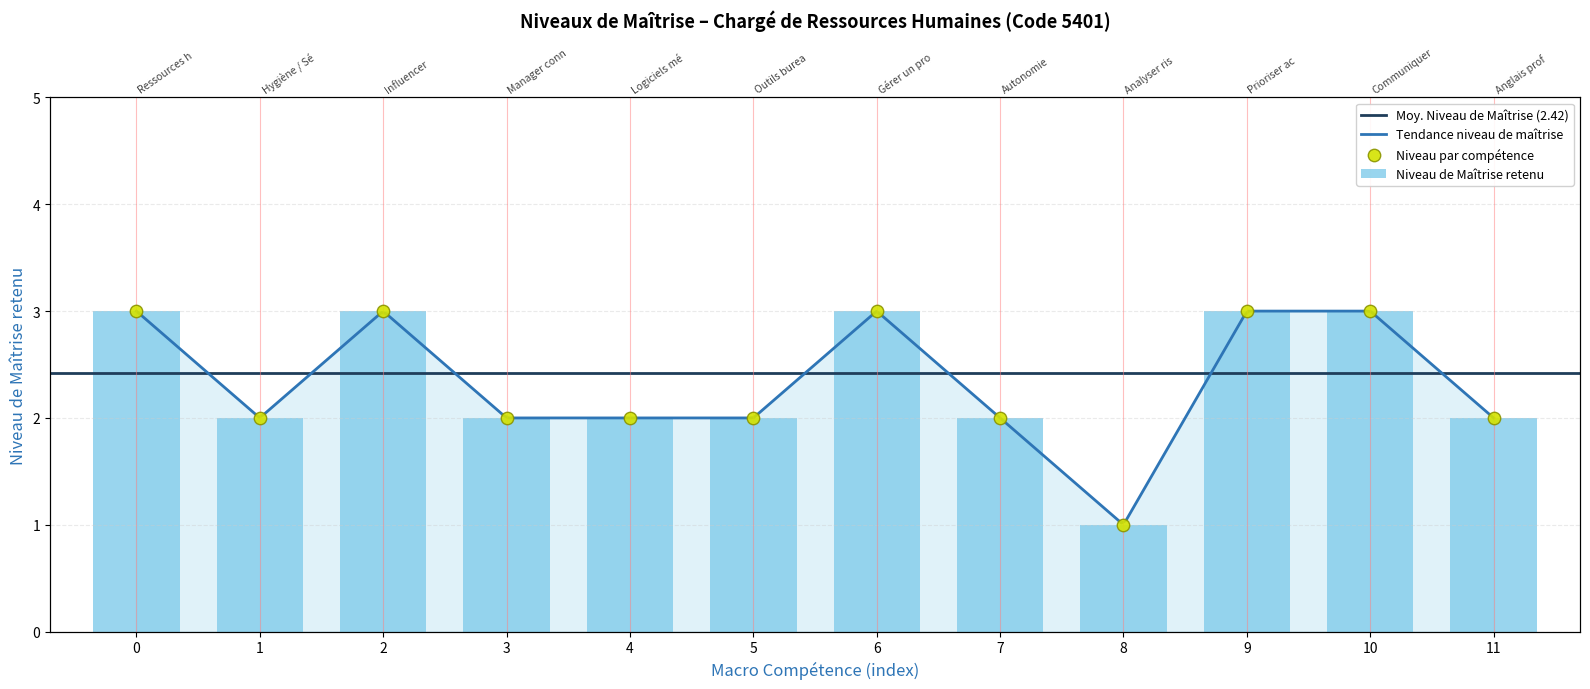

What is the change in value from 2 to 5?

-1